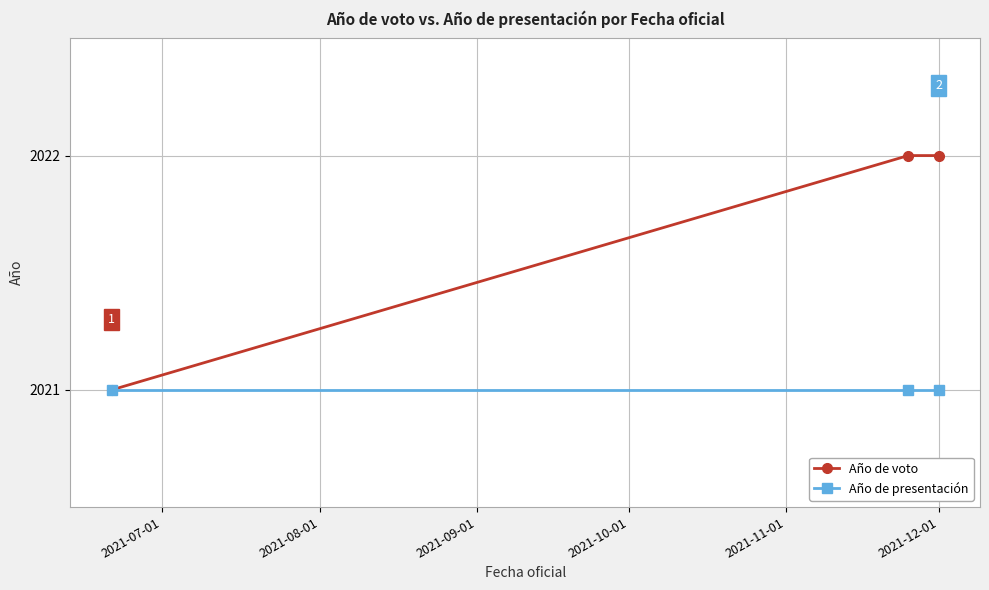

What is the minimum value shown in the chart?

2021